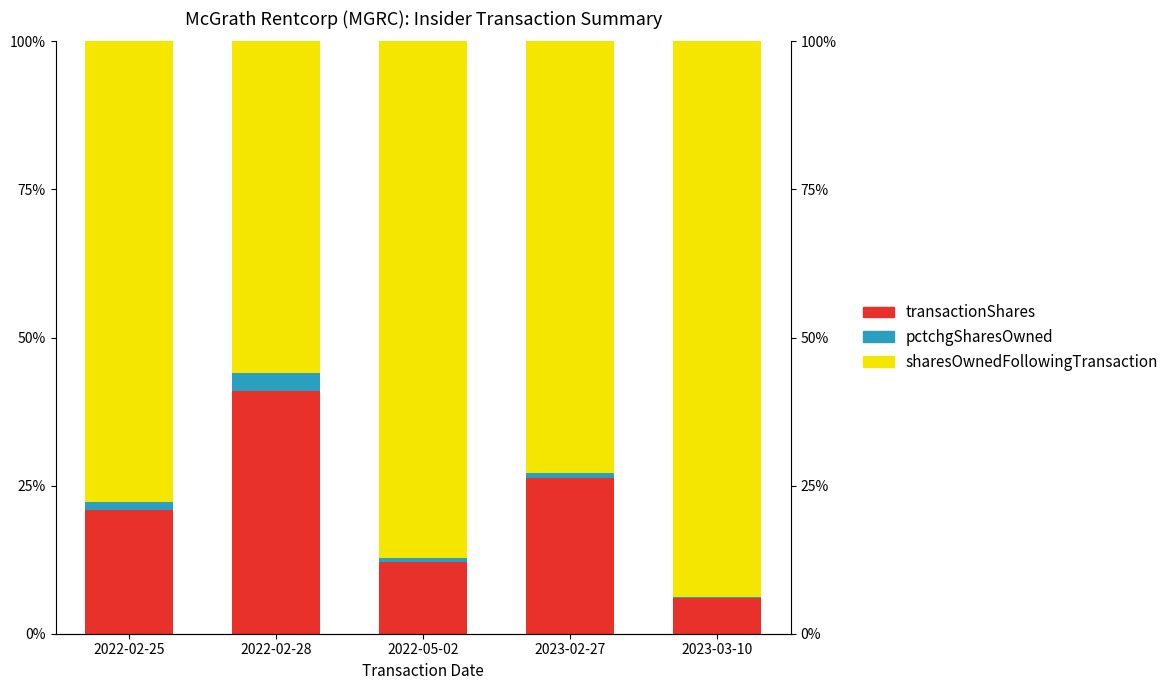

Is the value of sharesOwnedFollowingTransaction at 2022-02-28 greater than the value of transactionShares at 2022-02-25?

Yes